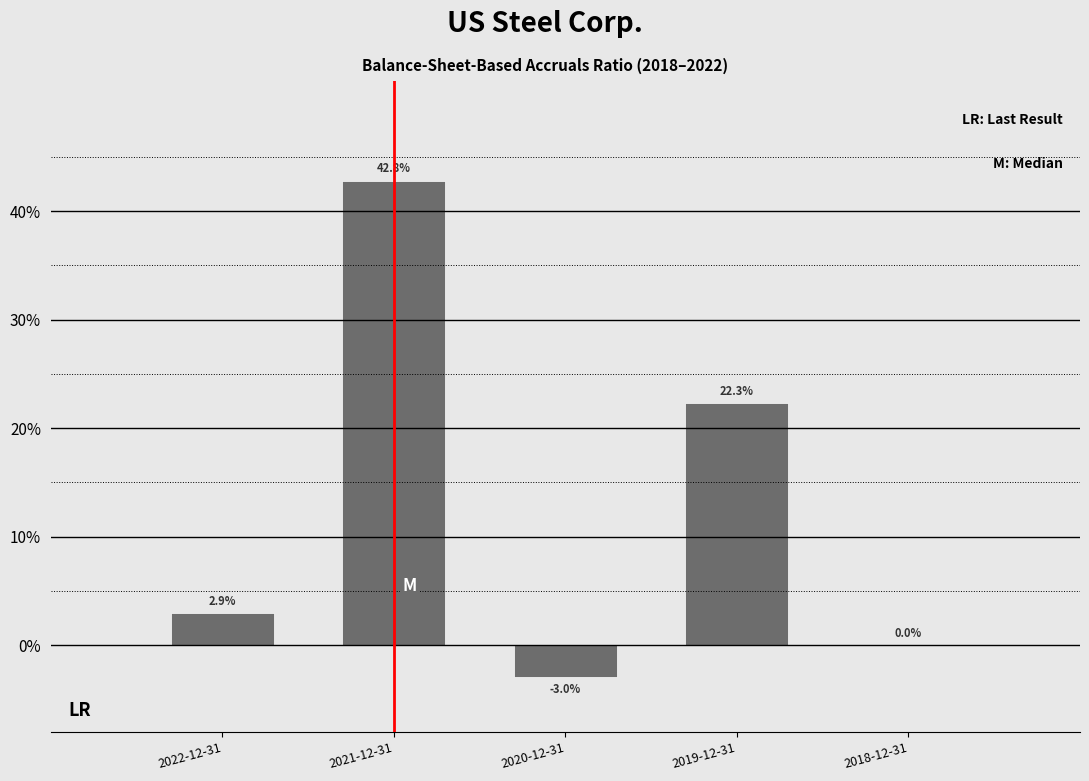

Are the bars horizontal?

No